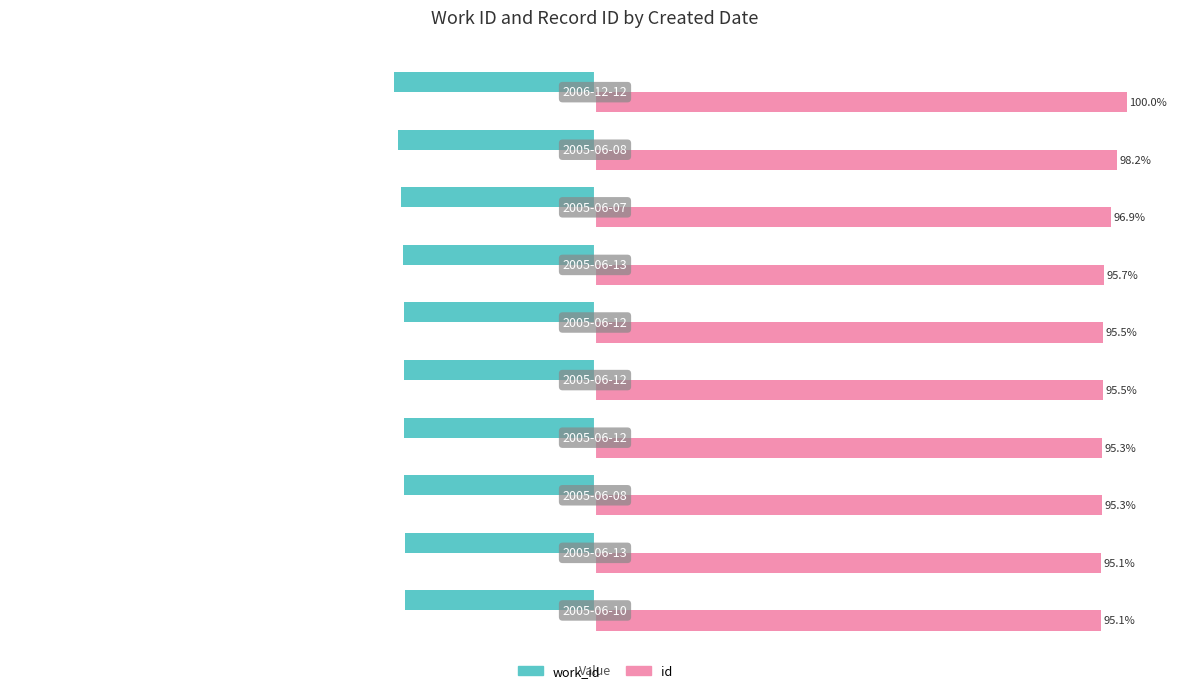

List the series in order of their peak value, highest first.

id, work_id